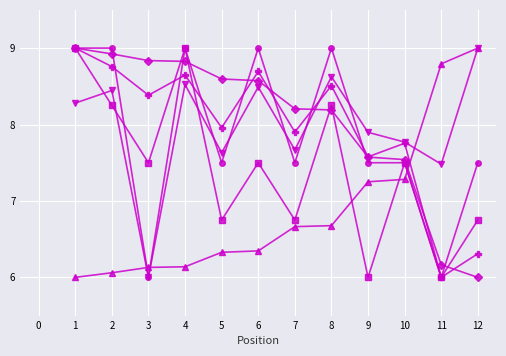

What is the difference between the highest and lowest values at 5?

2.3